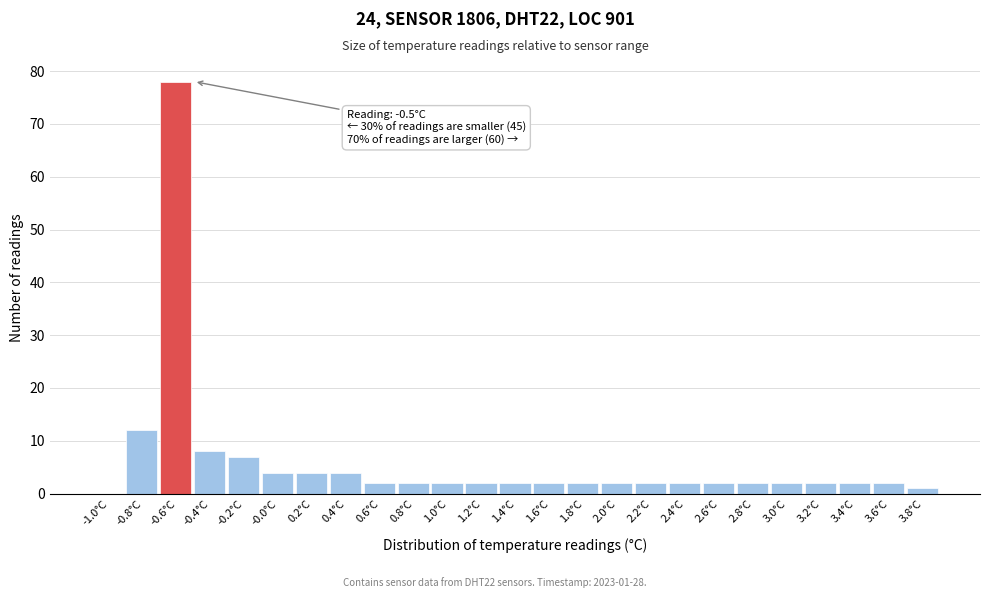

Reading left to right, extract all data points from this chart.

-1.0°C=0	-0.8°C=12	-0.6°C=78	-0.4°C=8	-0.2°C=7	-0.0°C=4	0.2°C=4	0.4°C=4	0.6°C=2	0.8°C=2	1.0°C=2	1.2°C=2	1.4°C=2	1.6°C=2	1.8°C=2	2.0°C=2	2.2°C=2	2.4°C=2	2.6°C=2	2.8°C=2	3.0°C=2	3.2°C=2	3.4°C=2	3.6°C=2	3.8°C=1